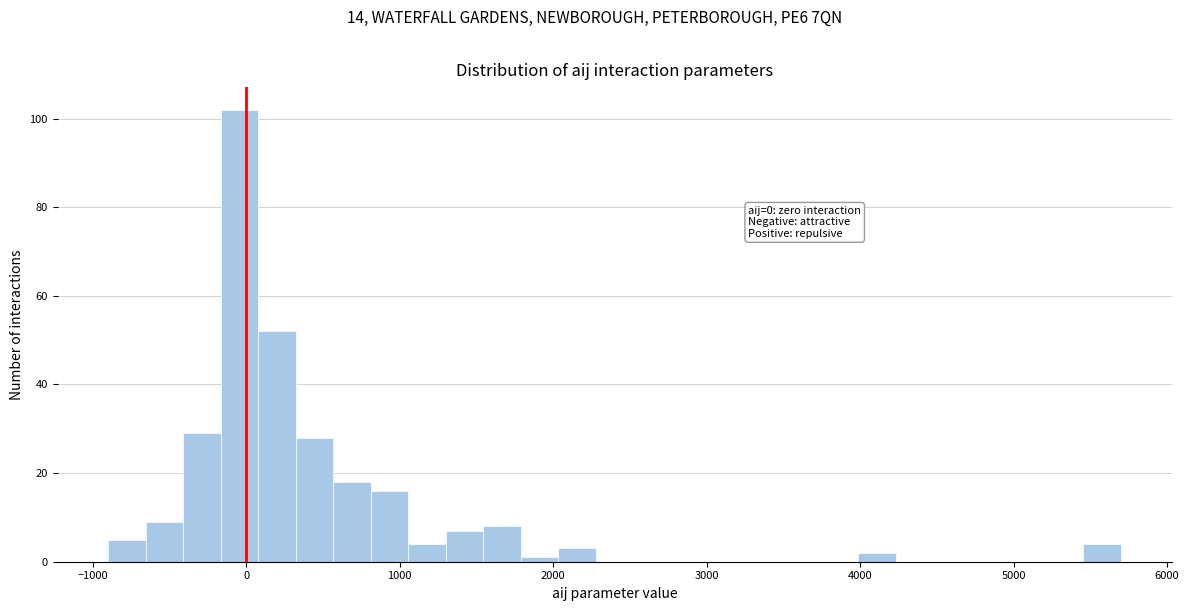

Around what value on the x-axis is the tallest bar? Give the approximate position of its centre, as read against the axis.

0